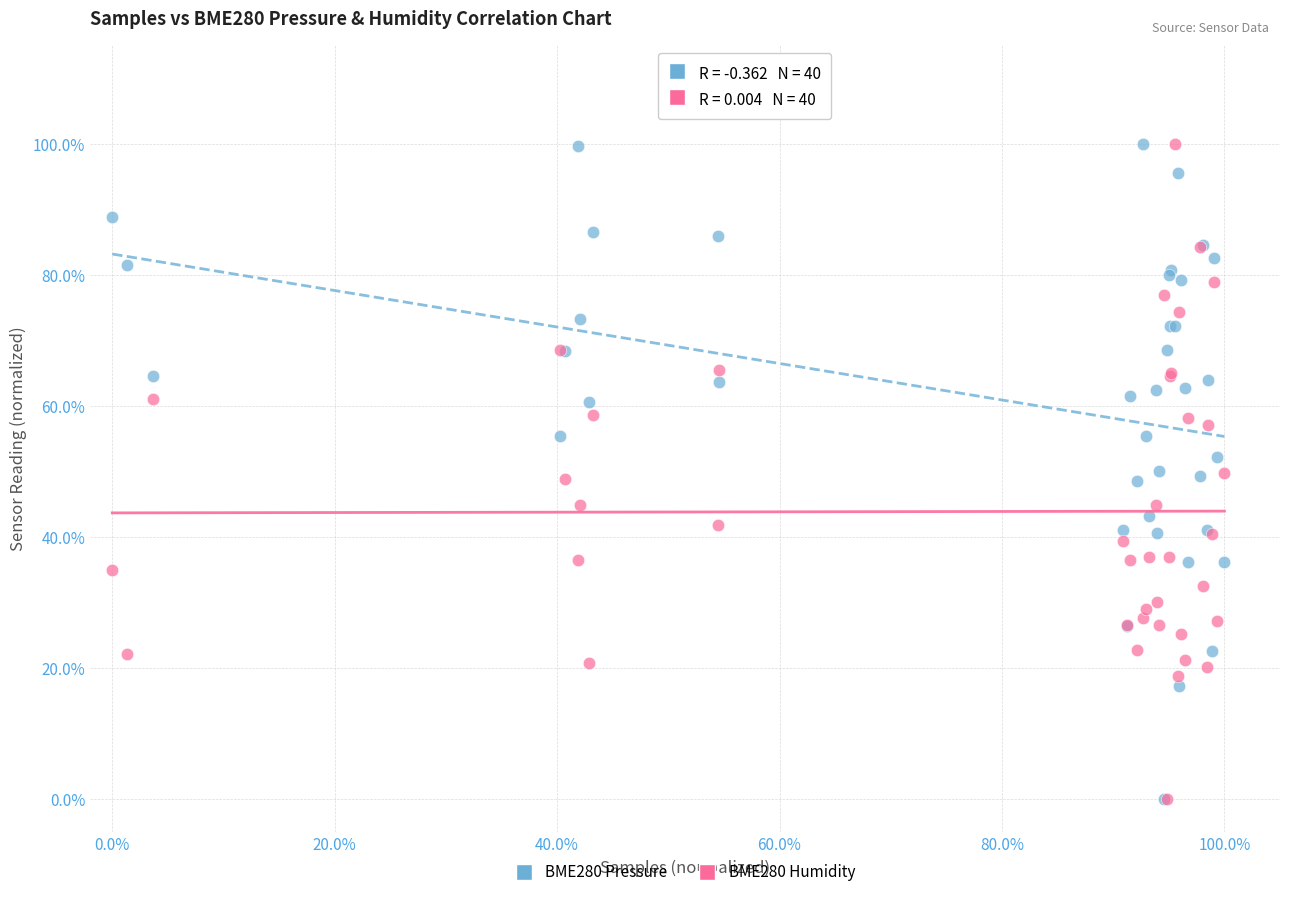

What are all the series names shown in the legend?

BME280 Pressure, BME280 Humidity